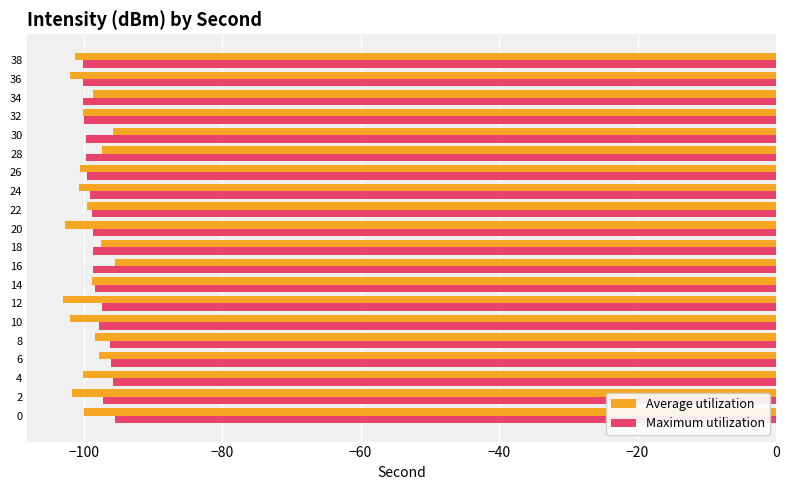

What is the sum of all Maximum utilization values?

-1967.1